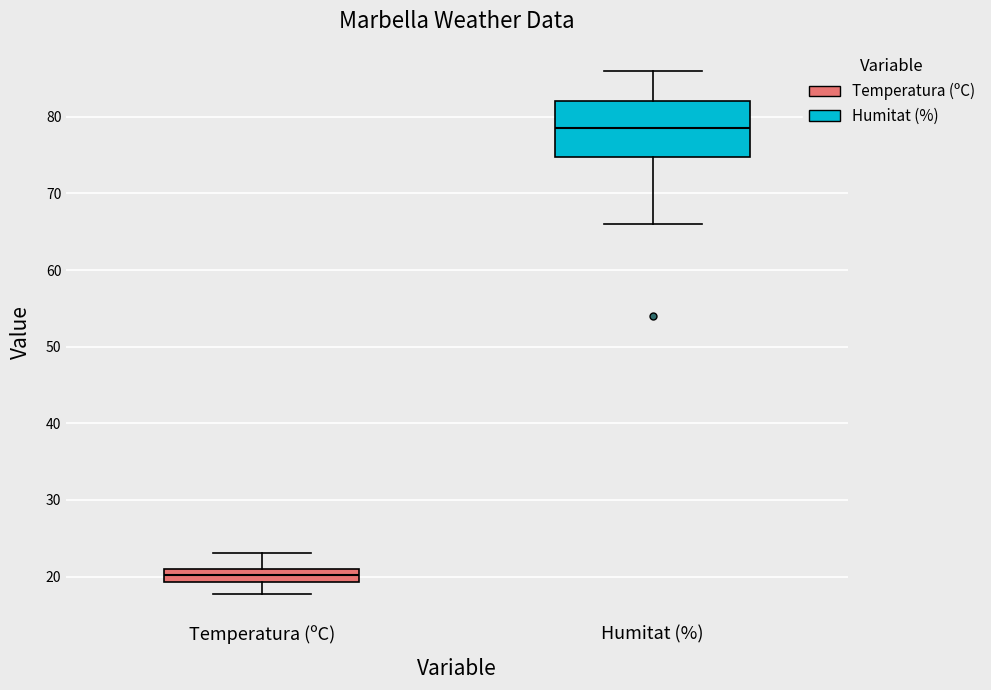

Where is the upper edge of the box for Humitat (%) on the y-axis? The values are not printed on the chart, so give them approximately, as read against the axis.

82